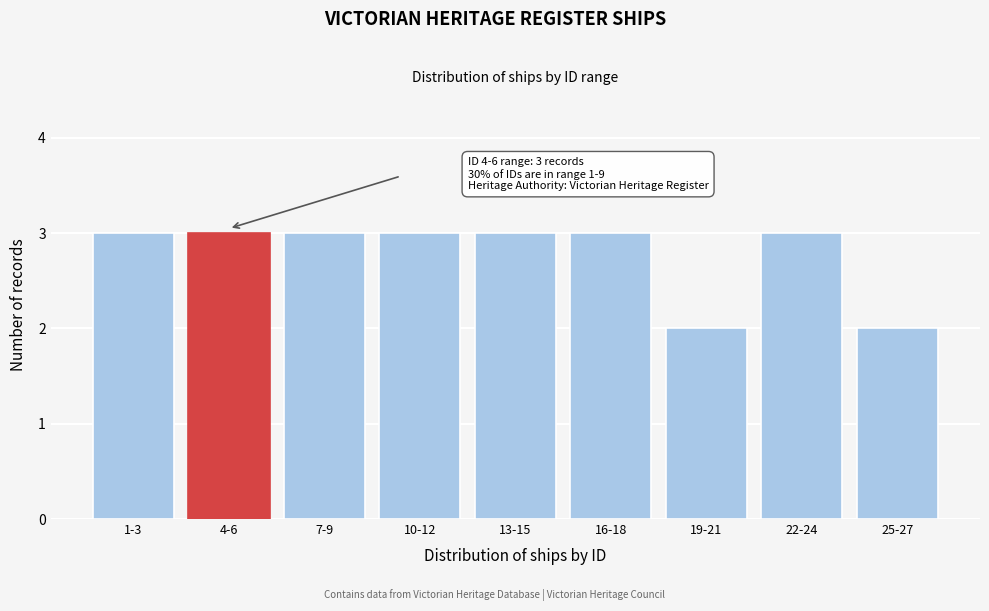

Reading left to right, what are all the values shown in this chart?

1-3=3	4-6=3	7-9=3	10-12=3	13-15=3	16-18=3	19-21=2	22-24=3	25-27=2